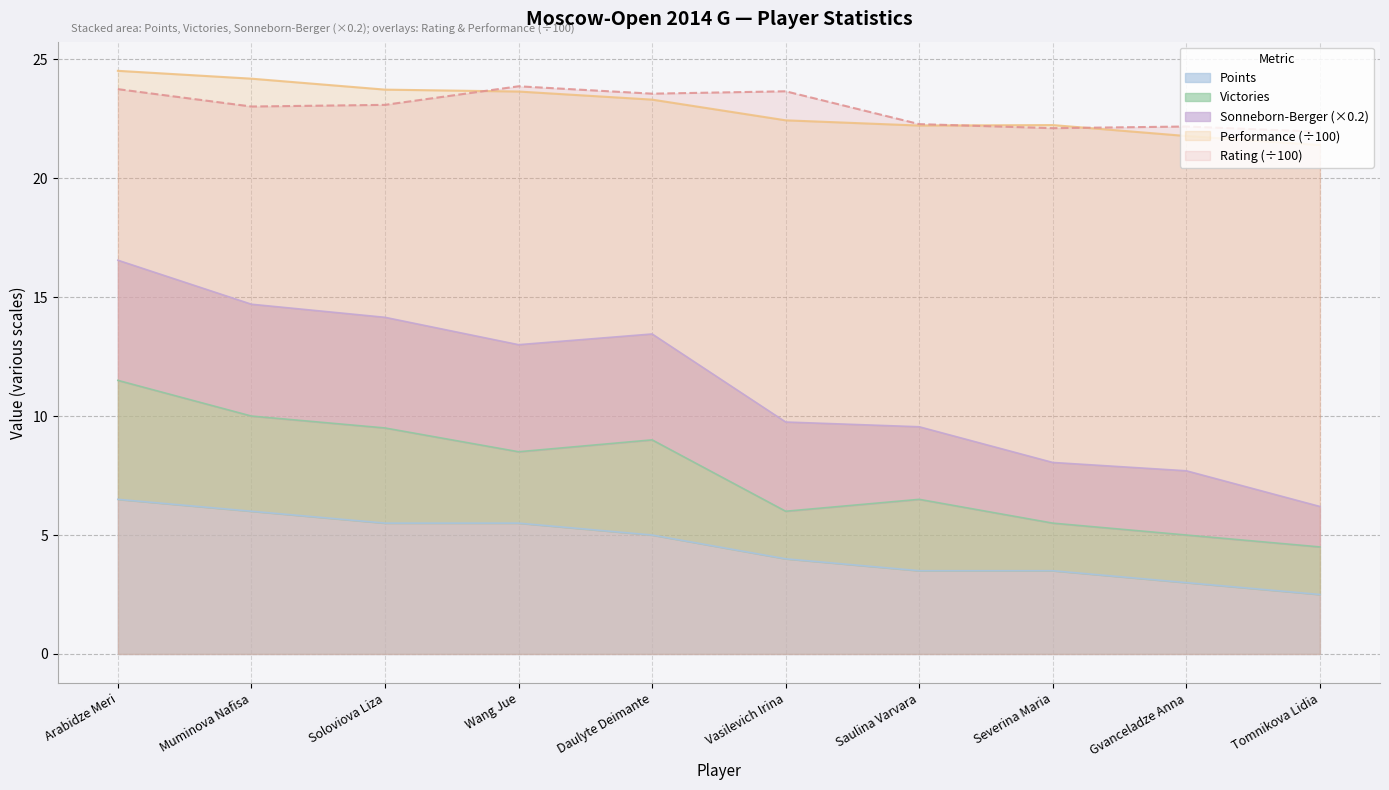

How many Points values are between 3 and 5?

5